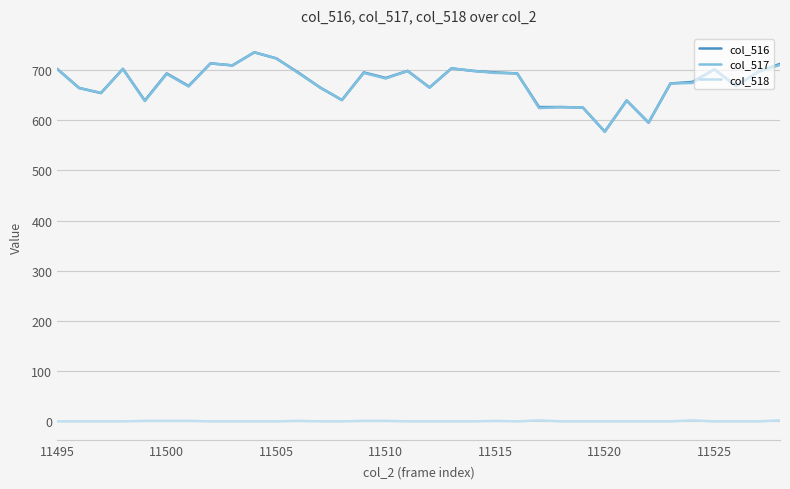

What is the lowest value of the col_516 series?

577